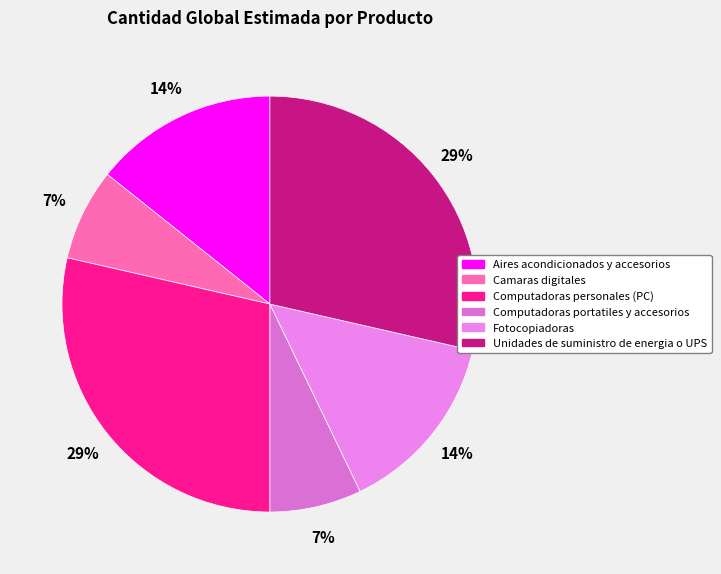

What is the ratio of the value at Computadoras personales (PC) to the value at Camaras digitales?

4.0